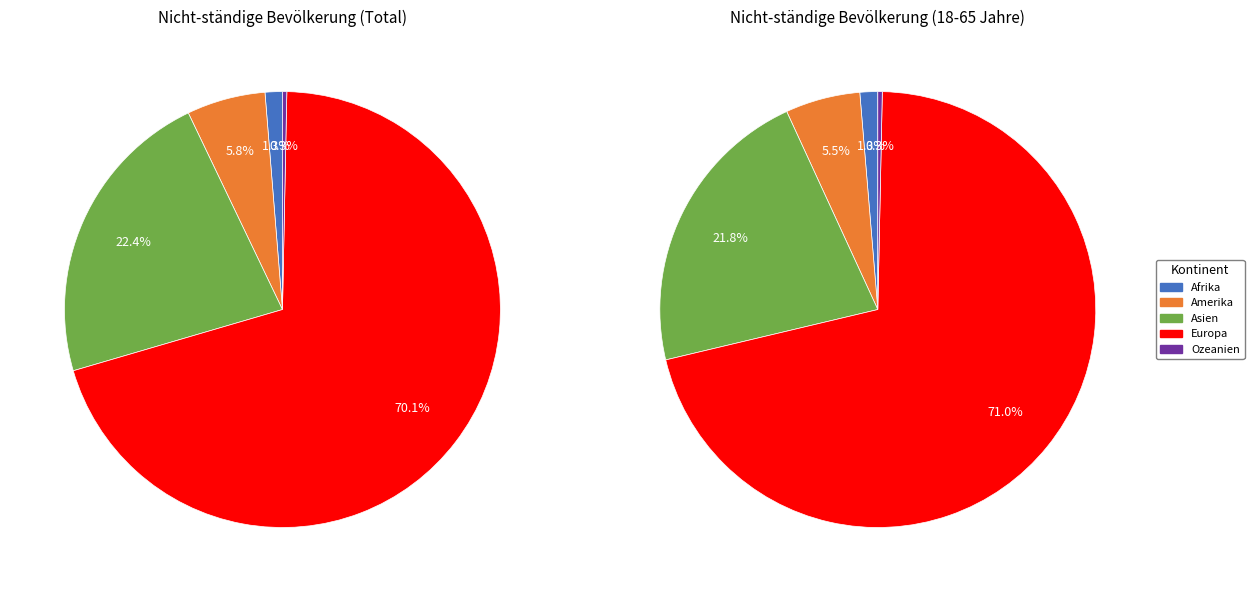

Do Afrika and Ozeanien together represent more than half of the pie?

No